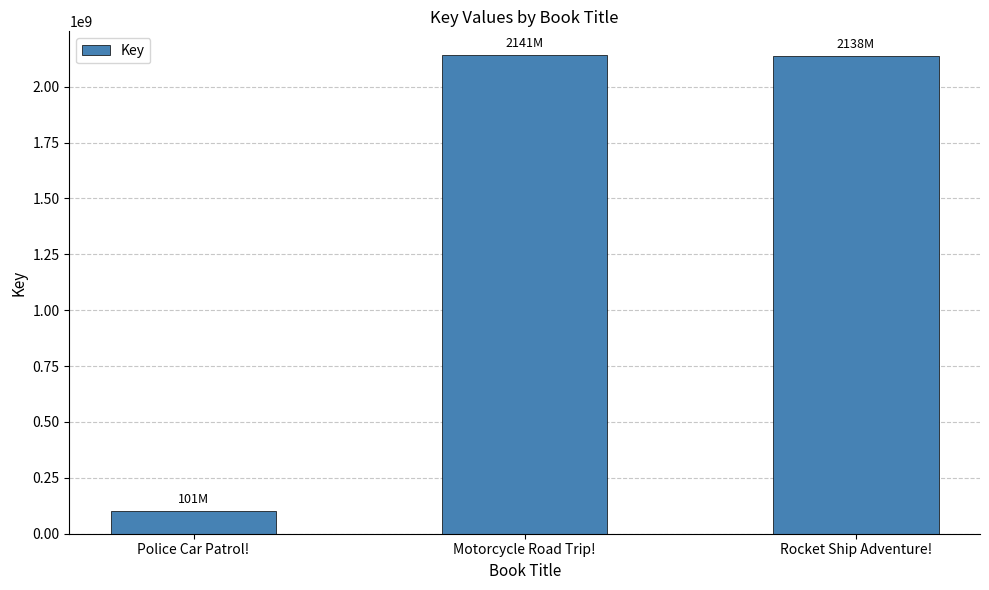

The chart shows a value of 101036674 at Police Car Patrol!. True or false?

True